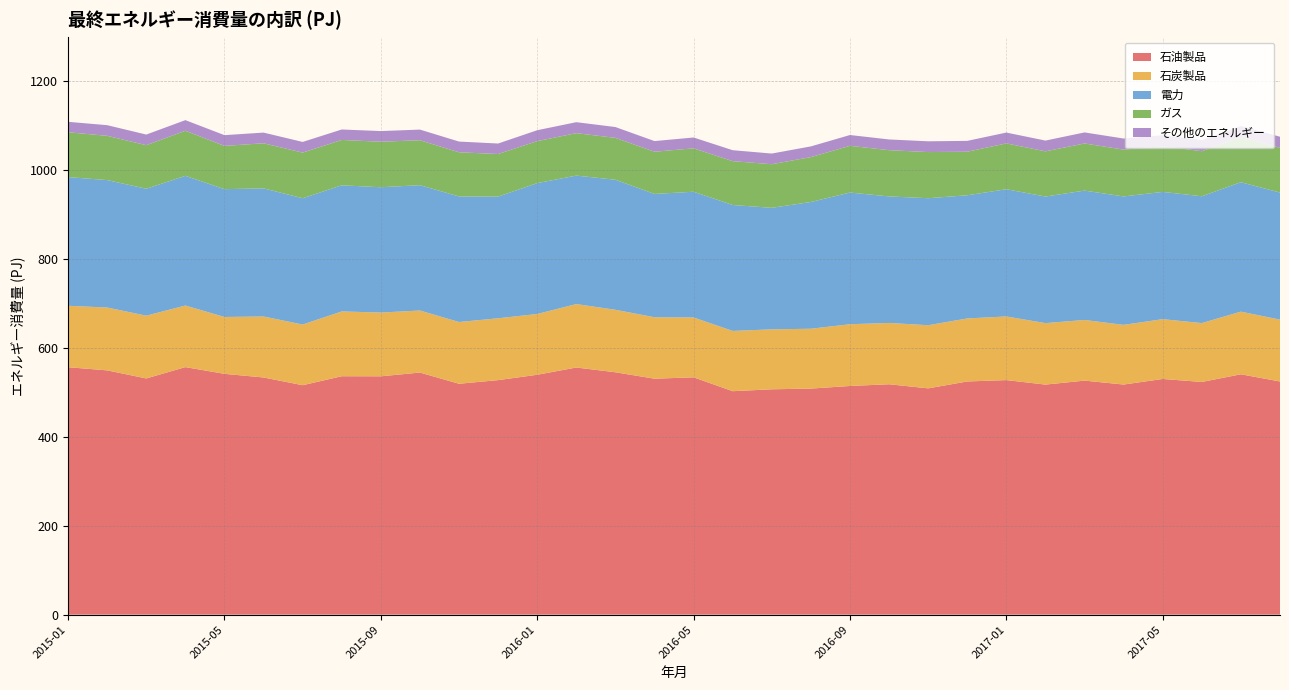

Reading left to right, what are all the values shown in this chart?

石油製品: 2015-01=556.8	2015-02=549.7	2015-03=531.5	2015-04=557.0	2015-05=541.9	2015-06=533.7	2015-07=516.3	2015-08=536.5	2015-09=536.3	2015-10=544.8	2015-11=519.6	2015-12=527.8	2016-01=539.8	2016-02=556.1	2016-03=545.4	2016-04=531.0	2016-05=534.1	2016-06=502.8	2016-07=507.1	2016-08=508.7	2016-09=514.6	2016-10=518.5	2016-11=509.2	2016-12=524.7	2017-01=527.8	2017-02=517.7	2017-03=526.6	2017-04=517.8	2017-05=530.4	2017-06=523.6	2017-07=540.9	2017-08=524.7
石炭製品: 2015-01=138.2	2015-02=141.5	2015-03=141.2	2015-04=138.6	2015-05=128.0	2015-06=137.2	2015-07=136.5	2015-08=145.8	2015-09=143.5	2015-10=139.6	2015-11=139.0	2015-12=139.1	2016-01=136.8	2016-02=142.8	2016-03=140.6	2016-04=138.3	2016-05=134.7	2016-06=135.6	2016-07=134.9	2016-08=134.7	2016-09=139.0	2016-10=138.0	2016-11=142.1	2016-12=141.8	2017-01=143.2	2017-02=138.3	2017-03=136.5	2017-04=134.3	2017-05=134.6	2017-06=132.5	2017-07=141.0	2017-08=139.2
電力: 2015-01=289.6	2015-02=286.7	2015-03=285.6	2015-04=291.9	2015-05=287.6	2015-06=288.3	2015-07=284.2	2015-08=283.8	2015-09=282.0	2015-10=282.0	2015-11=282.6	2015-12=273.8	2016-01=294.4	2016-02=289.1	2016-03=292.6	2016-04=277.5	2016-05=283.0	2016-06=283.4	2016-07=273.4	2016-08=285.2	2016-09=296.3	2016-10=284.7	2016-11=285.8	2016-12=277.1	2017-01=286.3	2017-02=284.8	2017-03=291.1	2017-04=289.0	2017-05=286.3	2017-06=285.4	2017-07=291.2	2017-08=286.0
ガス: 2015-01=100.8	2015-02=99.6	2015-03=98.0	2015-04=101.4	2015-05=97.3	2015-06=101.4	2015-07=102.6	2015-08=102.0	2015-09=102.4	2015-10=101.1	2015-11=99.3	2015-12=95.8	2016-01=94.5	2016-02=95.5	2016-03=94.2	2016-04=95.0	2016-05=97.7	2016-06=98.7	2016-07=98.1	2016-08=101.0	2016-09=105.2	2016-10=104.0	2016-11=103.9	2016-12=98.0	2017-01=103.1	2017-02=101.7	2017-03=106.0	2017-04=105.4	2017-05=102.7	2017-06=101.4	2017-07=101.8	2017-08=100.7
その他のエネルギー: 2015-01=23.6	2015-02=23.9	2015-03=23.9	2015-04=23.9	2015-05=24.2	2015-06=24.1	2015-07=24.0	2015-08=23.6	2015-09=24.0	2015-10=24.0	2015-11=24.2	2015-12=23.6	2016-01=24.5	2016-02=24.7	2016-03=24.4	2016-04=24.0	2016-05=24.4	2016-06=24.7	2016-07=24.0	2016-08=24.1	2016-09=24.3	2016-10=24.2	2016-11=24.2	2016-12=24.4	2017-01=24.4	2017-02=24.2	2017-03=24.9	2017-04=24.9	2017-05=24.8	2017-06=24.9	2017-07=24.6	2017-08=25.0